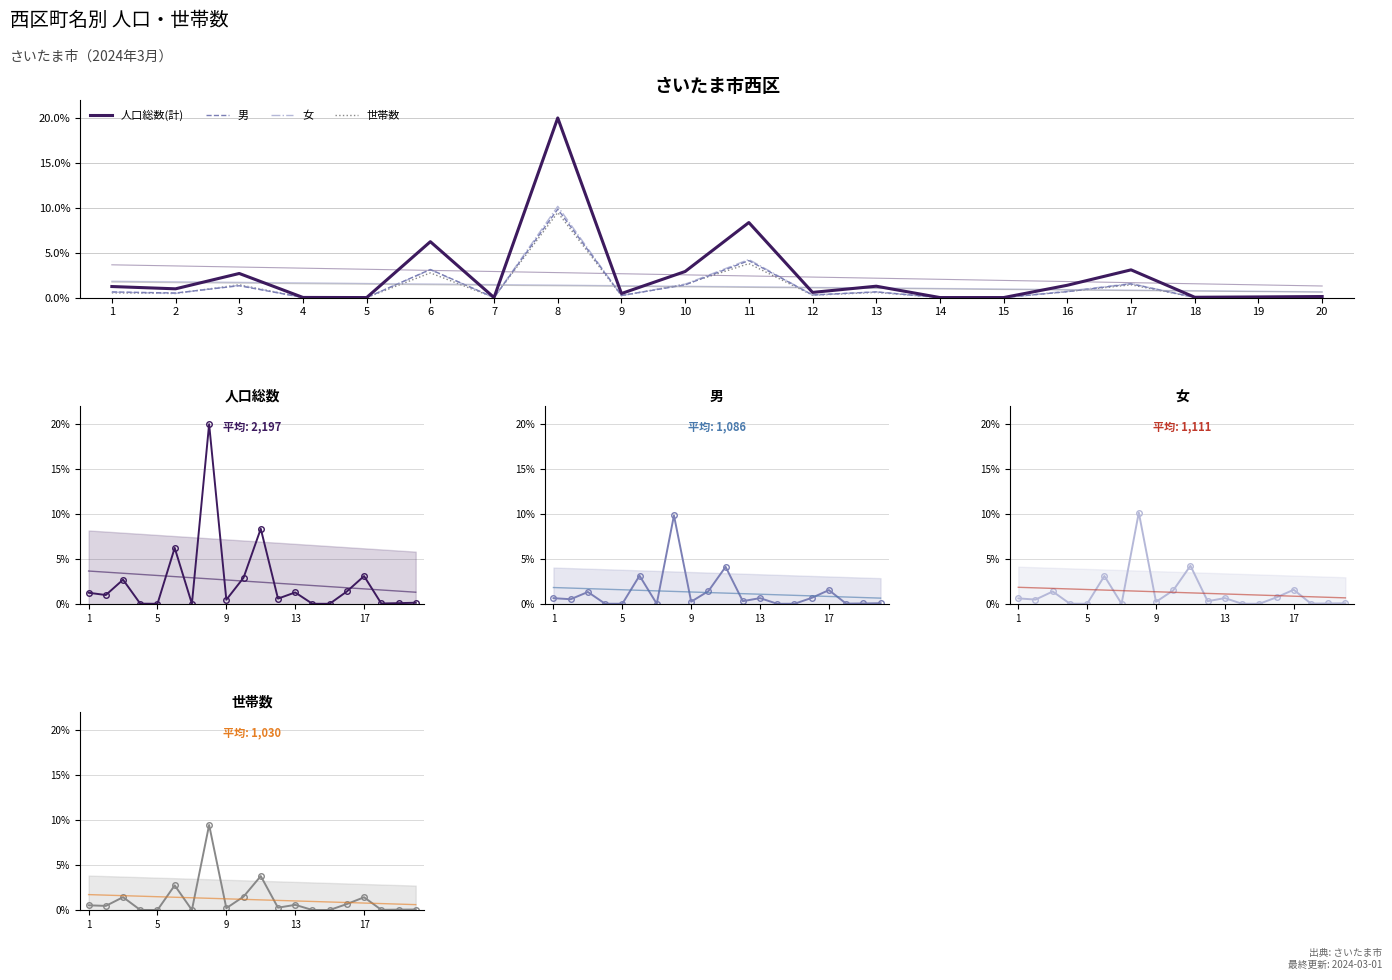

How many values in 人口総数(計) are above zero?

16